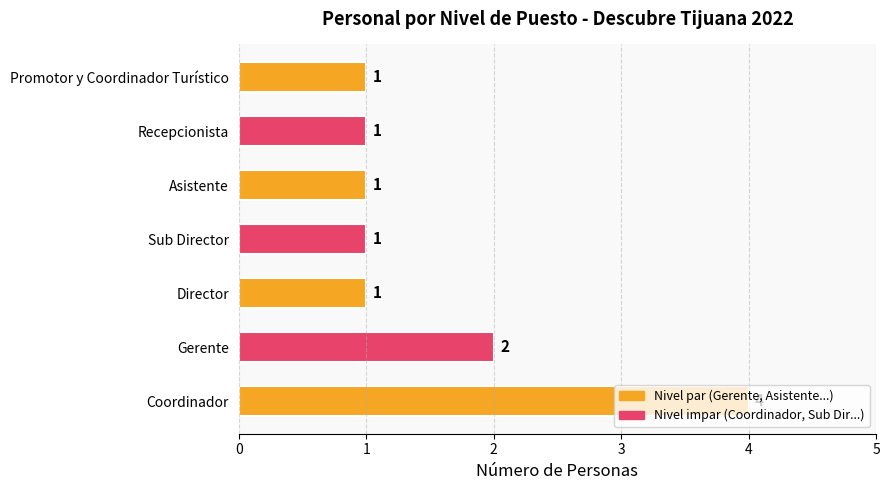

How many values are between 1 and 2?

6